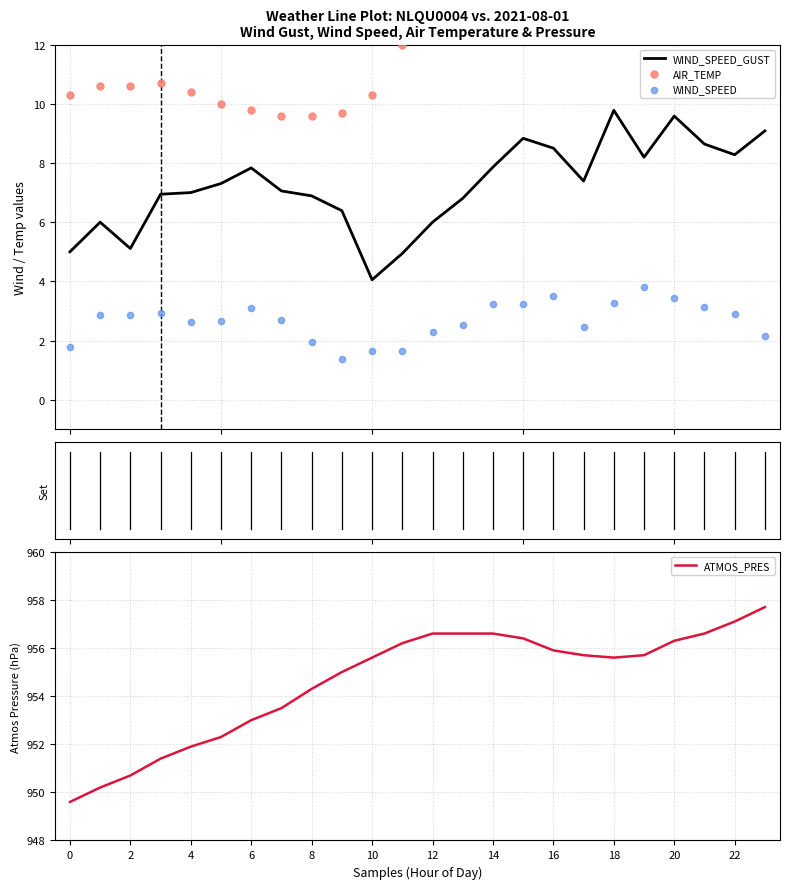

Which series has the widest spread of Y values?

AIR_TEMP